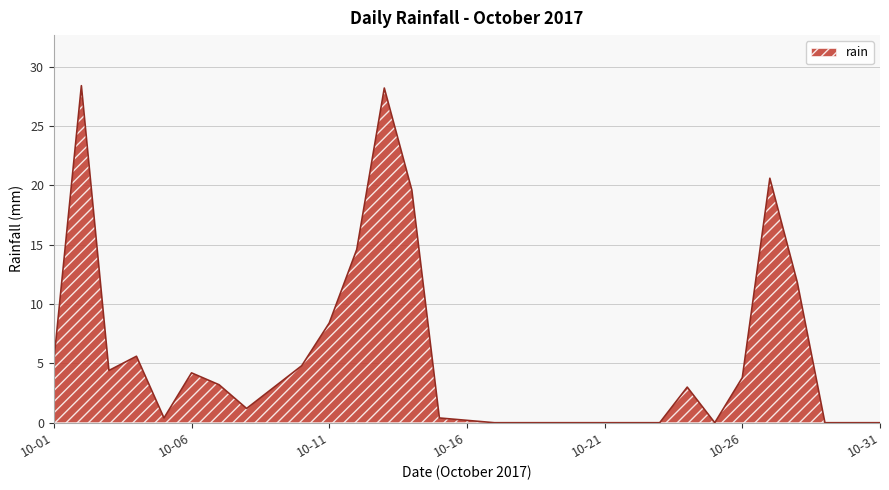

What is the maximum value shown in the chart?

28.4